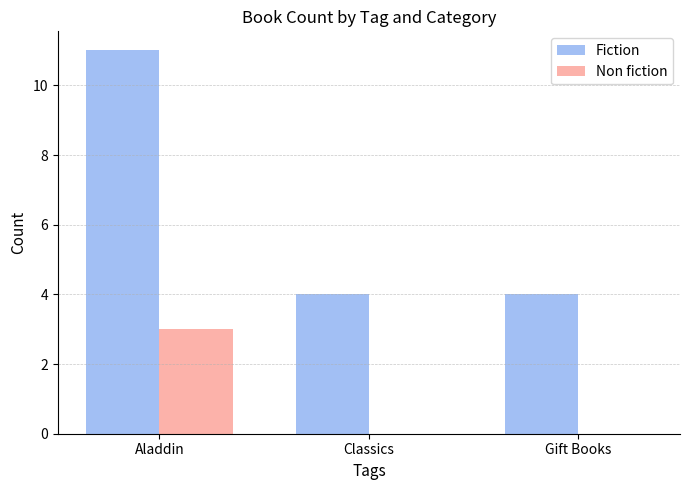

What value does the Non fiction series have at Aladdin?

3